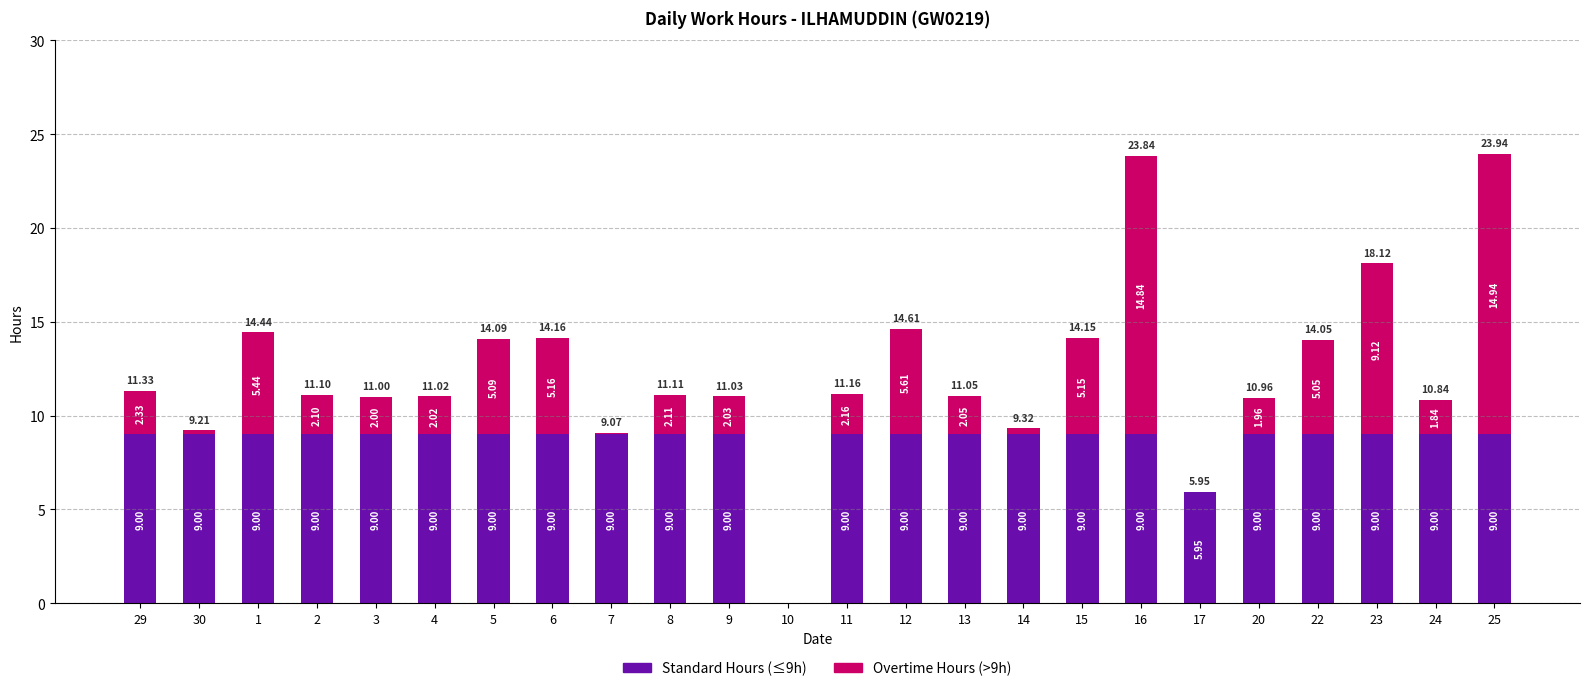

At which category is the sum across all series the highest?

25